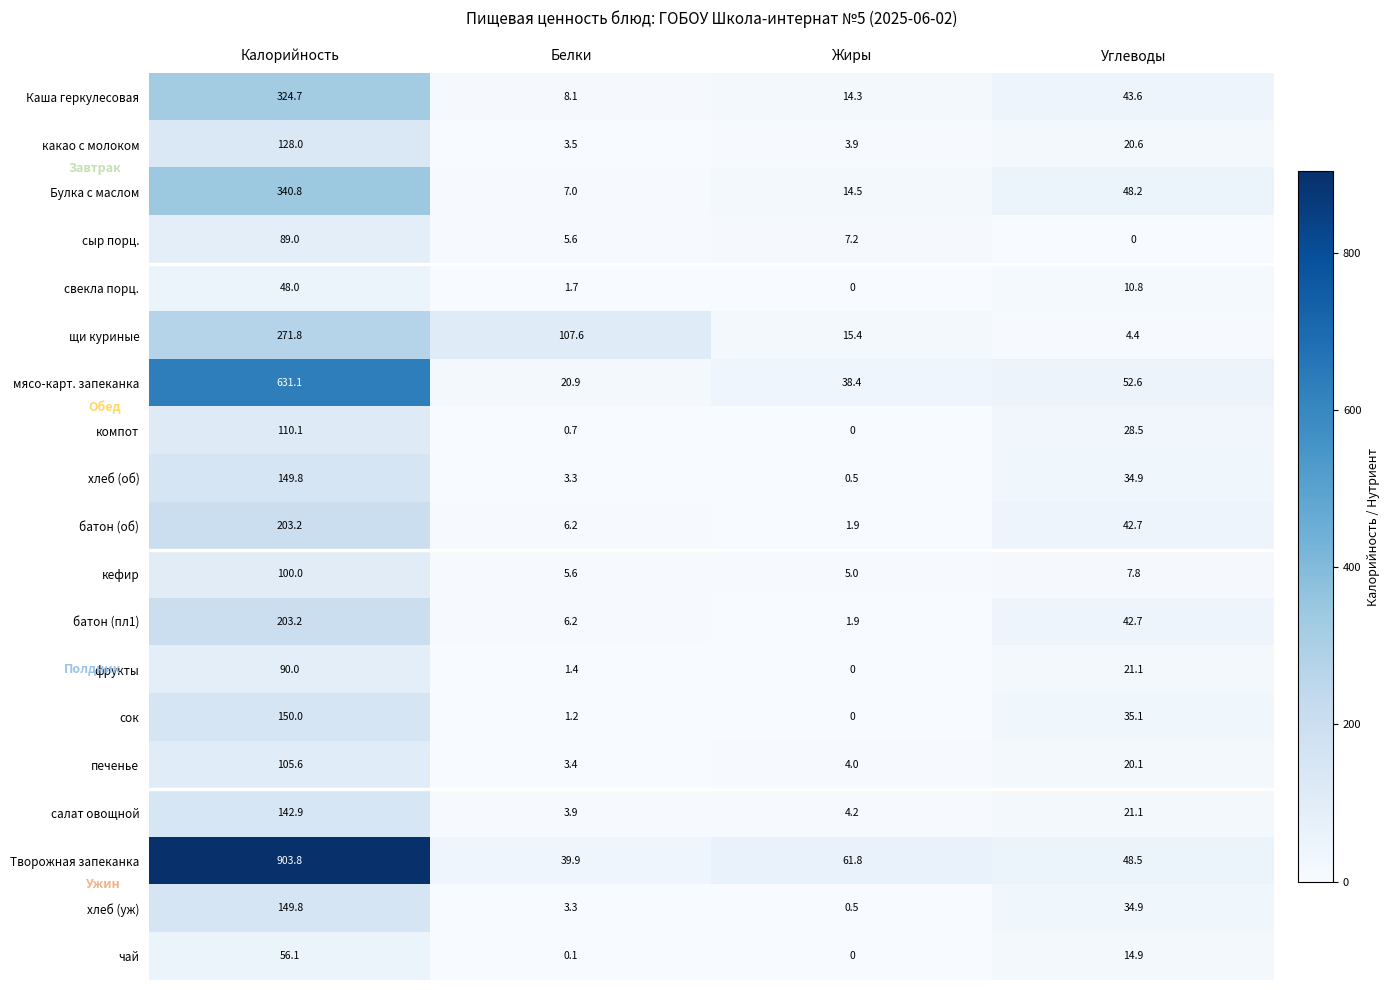

Between Белки and Углеводы, which series saw the biggest shift?

щи куриные